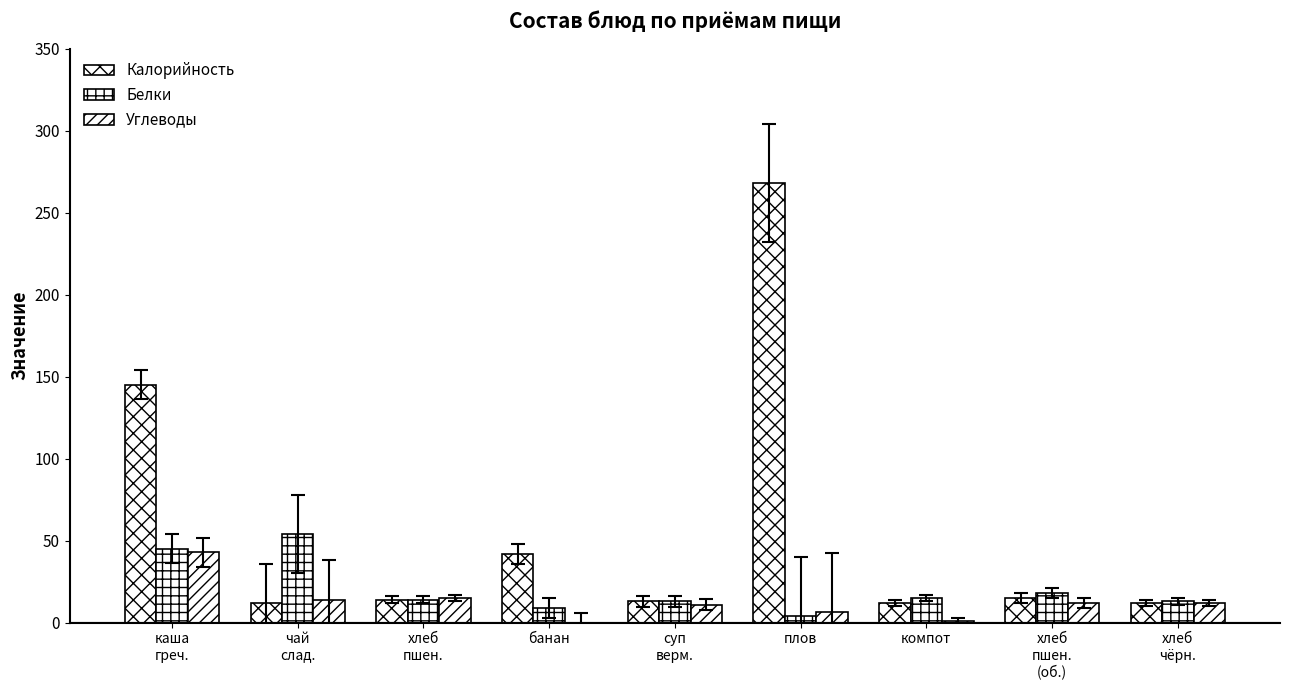

True or false: Калорийность has a value of 7.6 at хлеб
пшен.
(об.).

False